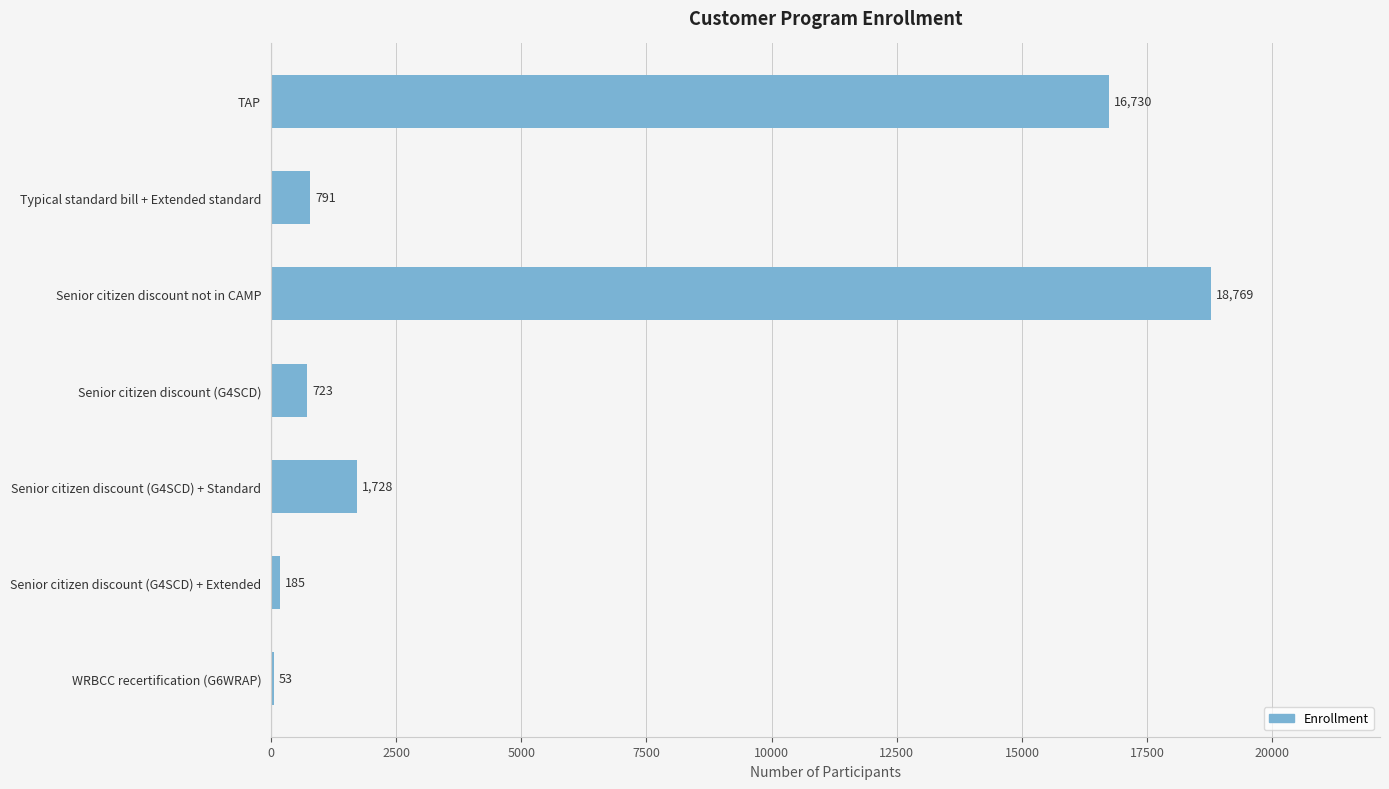

Which label corresponds to the largest value in the chart?

Senior citizen discount not in CAMP